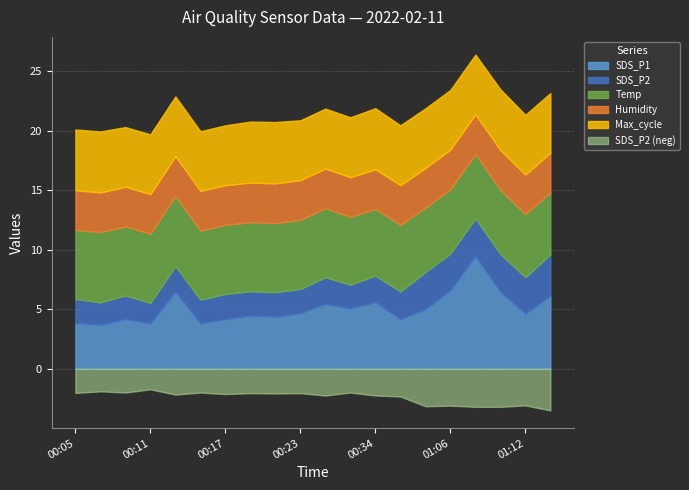

At which label does SDS_P2 reach its peak?

01:14